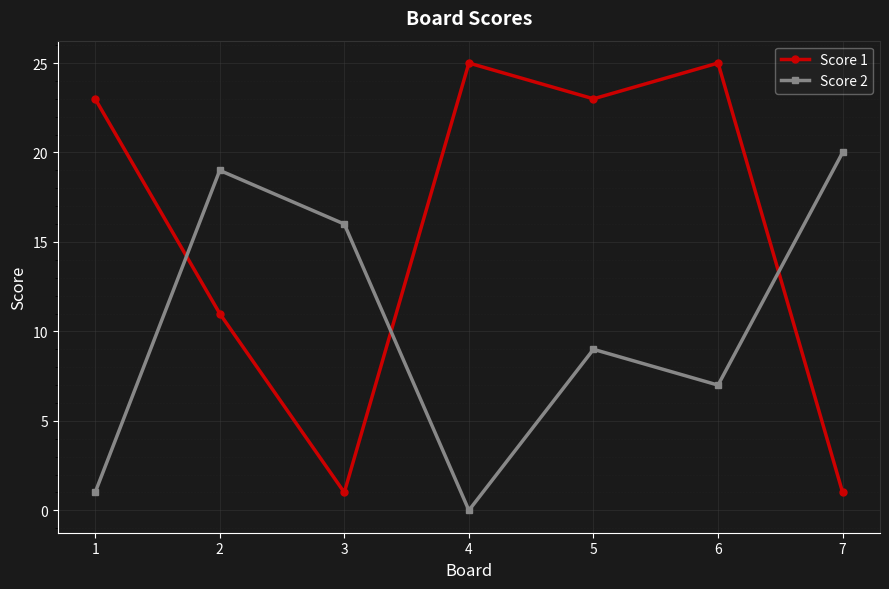

Which series has the largest total across all categories?

Score 1